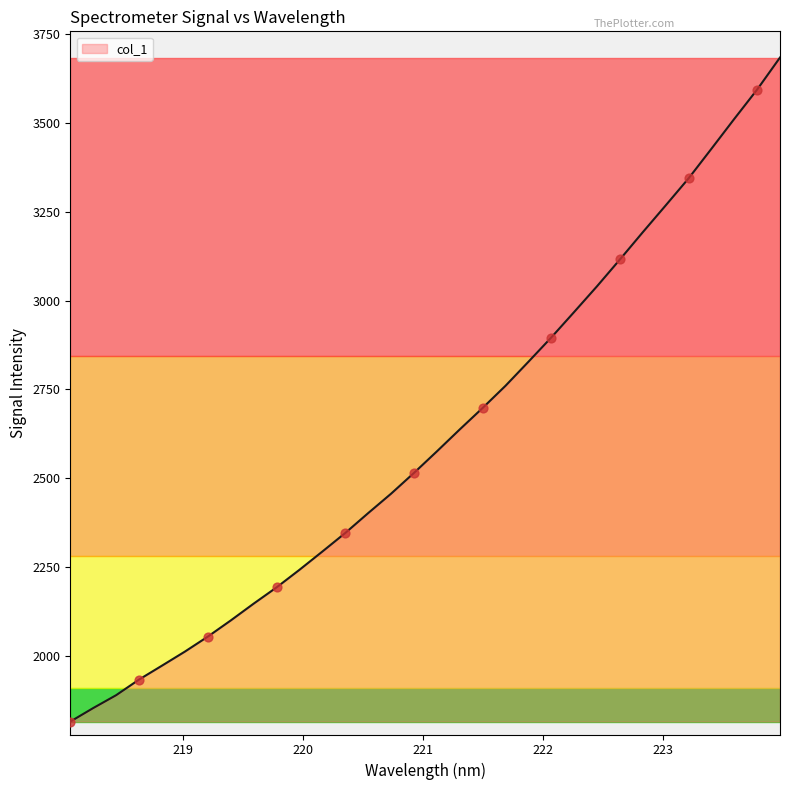

What is the maximum value shown in the chart?

3684.3